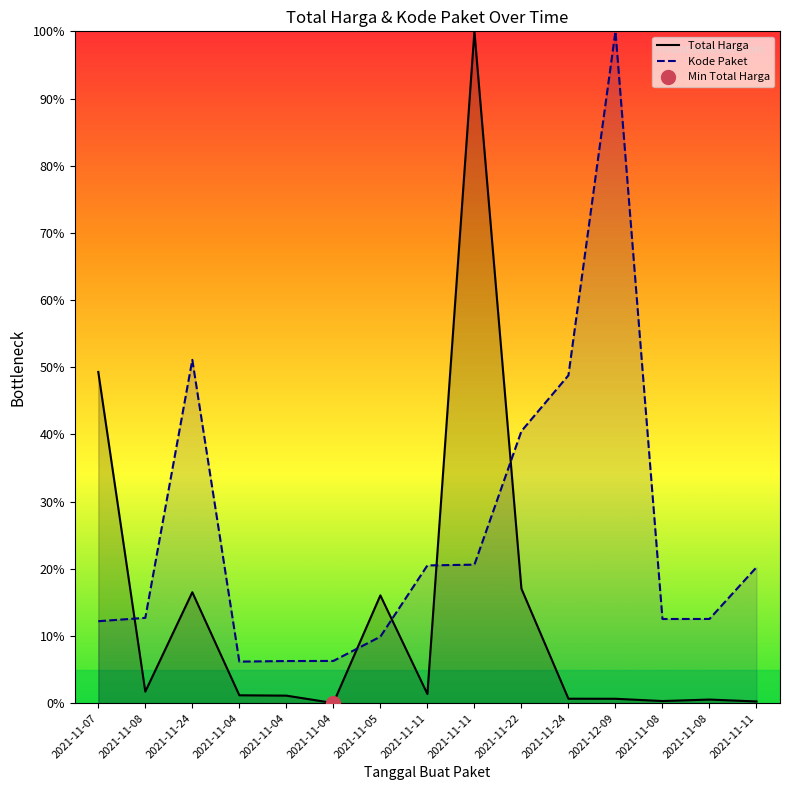

Count the number of data series in this chart.

2